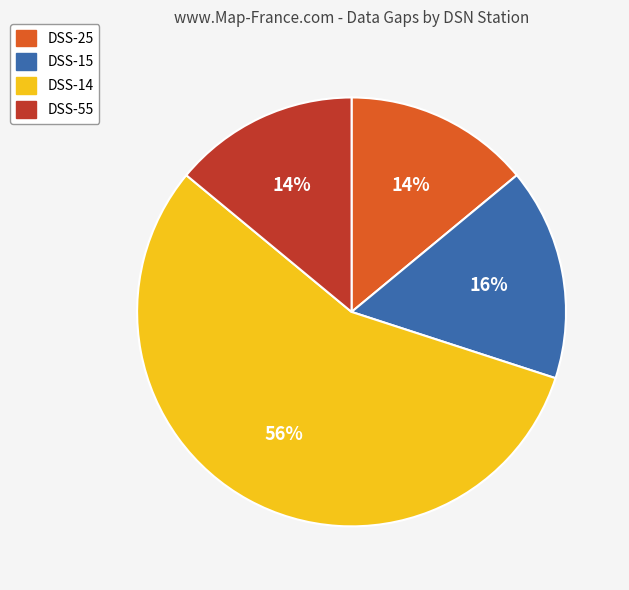

The DSS-25 slice represents 14% of the pie. True or false?

True